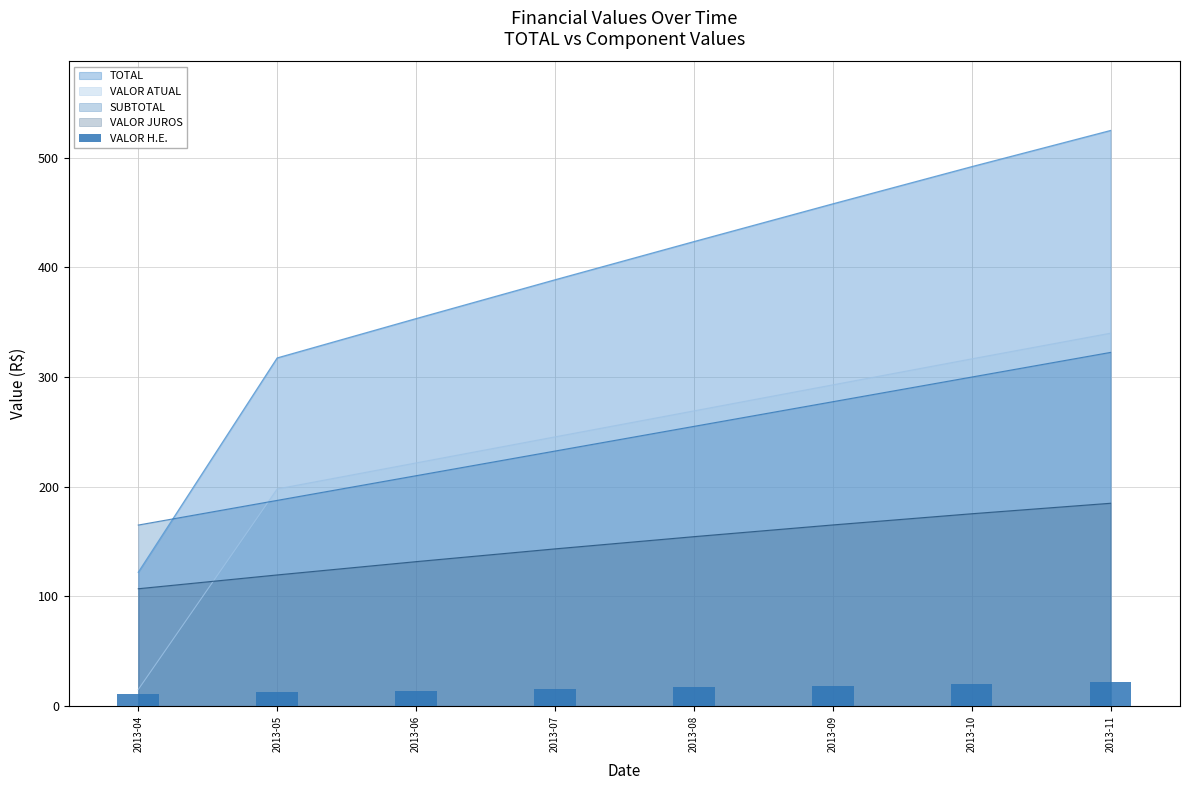

What is the minimum value for VALOR ATUAL?

15.0